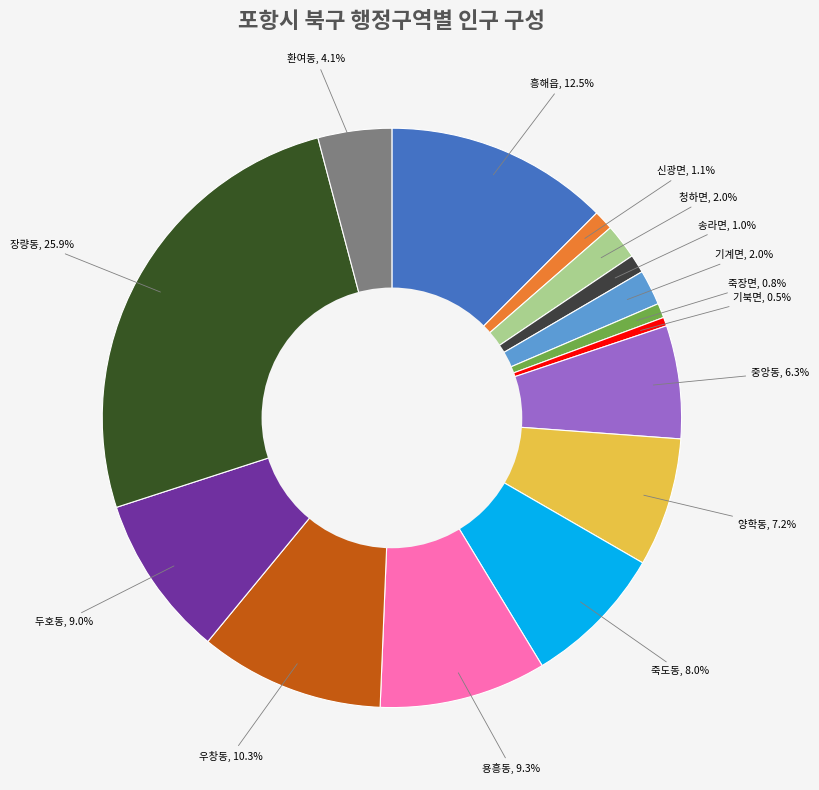

What percentage is the 신광면 slice, to the nearest percent?

1%